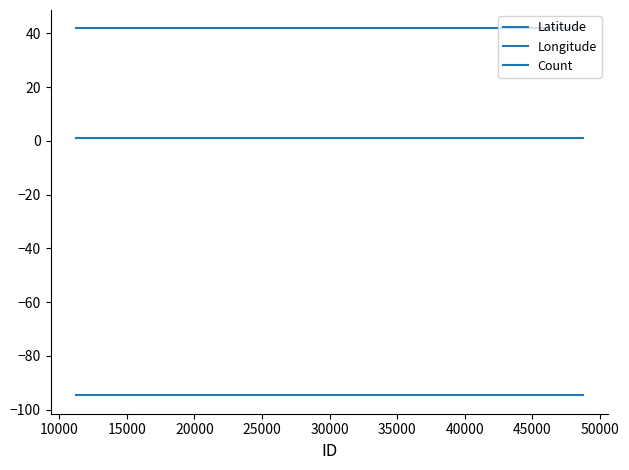

What is the lowest value of the Latitude series?

41.8